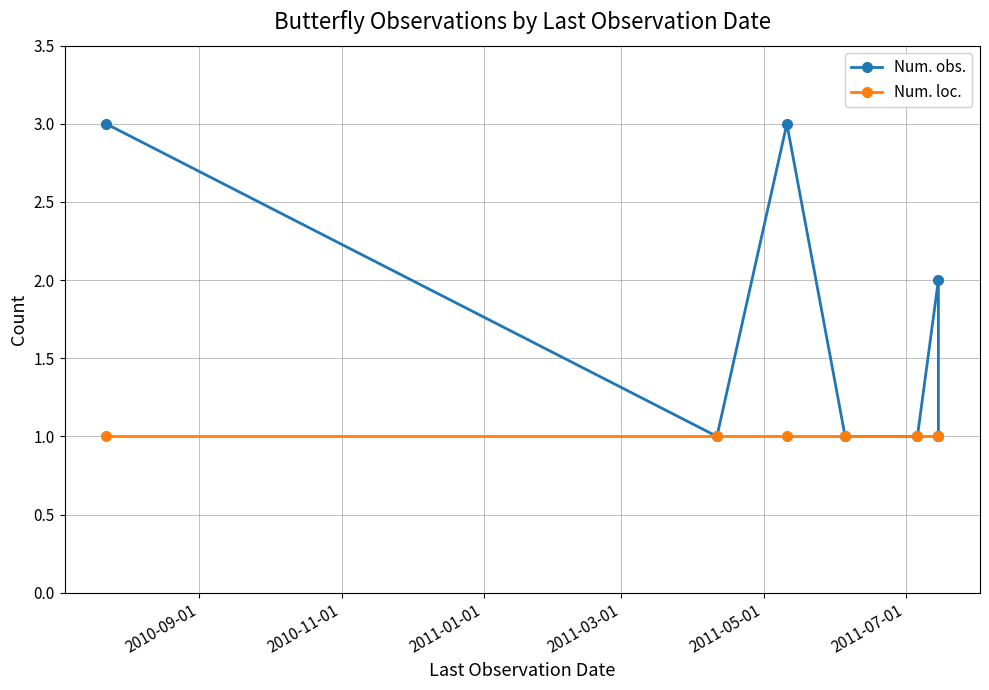

Which series has the largest total across all categories?

Num. obs.